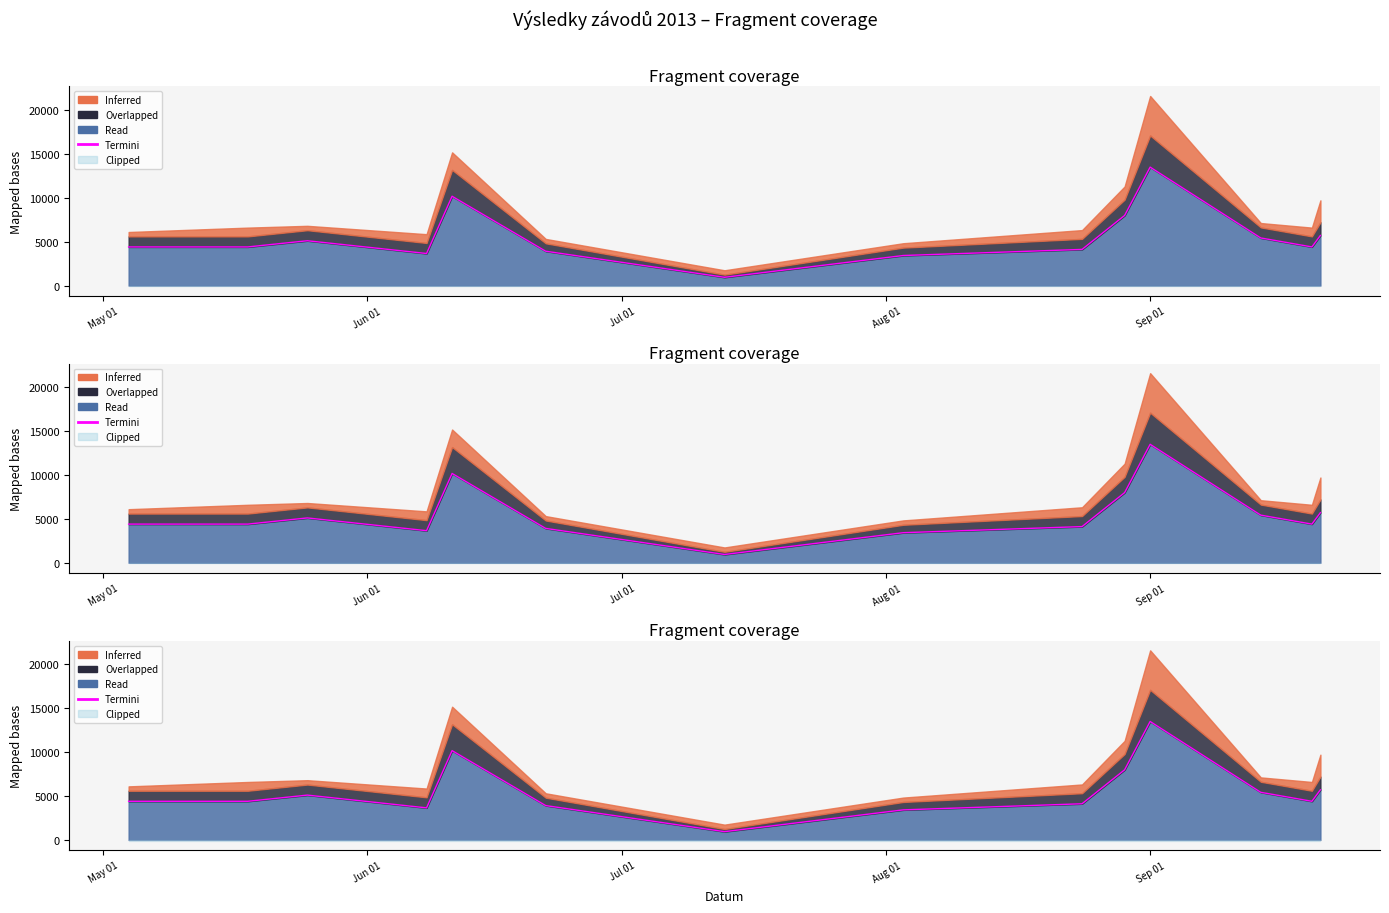

Does the chart display data point markers on the line(s)?

No